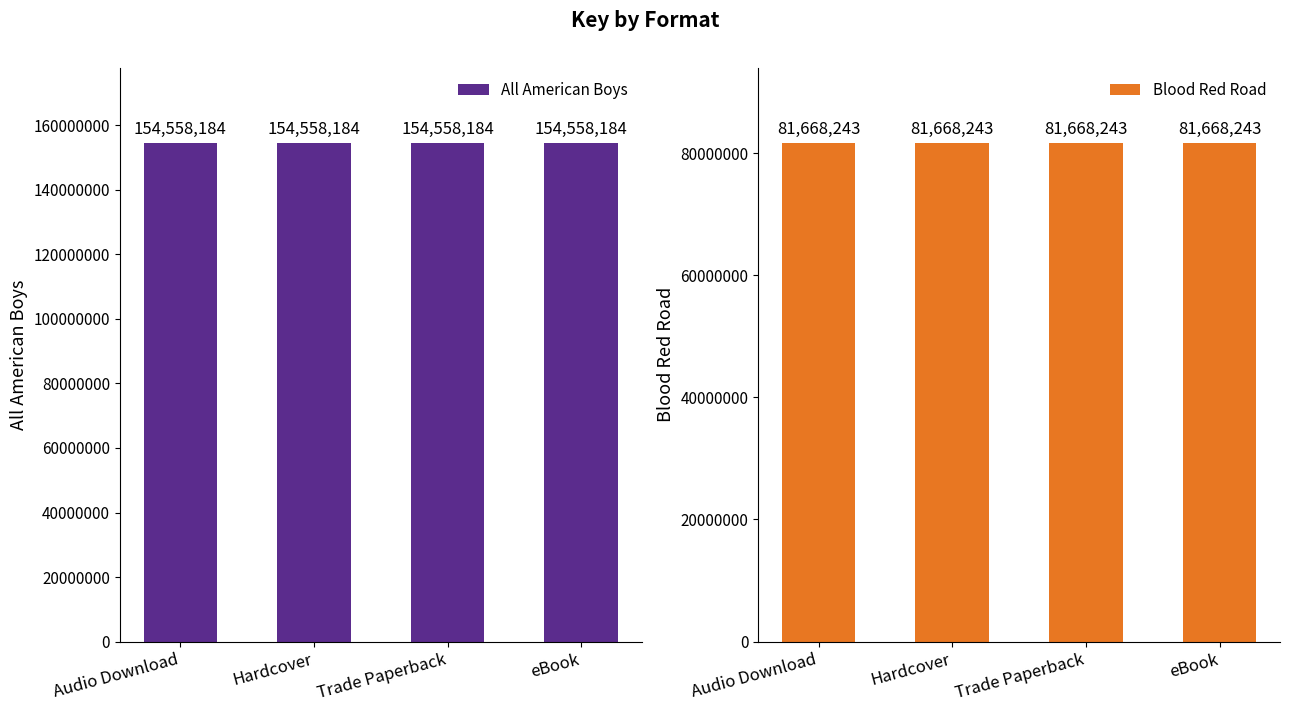

List the labels in order of Blood Red Road value, smallest first.

Audio Download, Hardcover, Trade Paperback, eBook